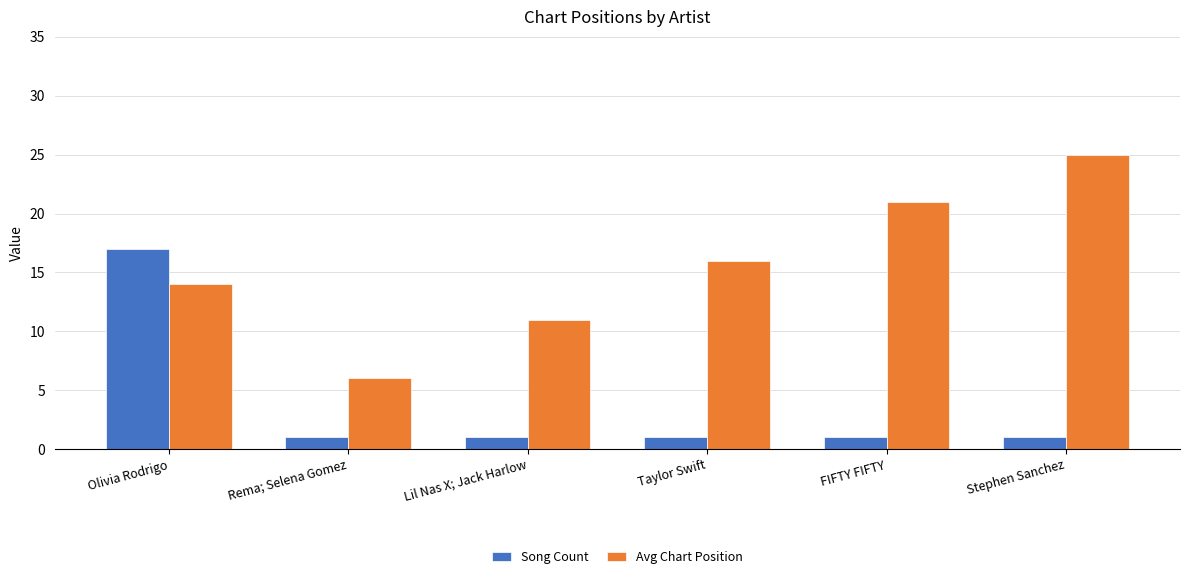

What is the label of the 2nd bar from the left?

Rema; Selena Gomez